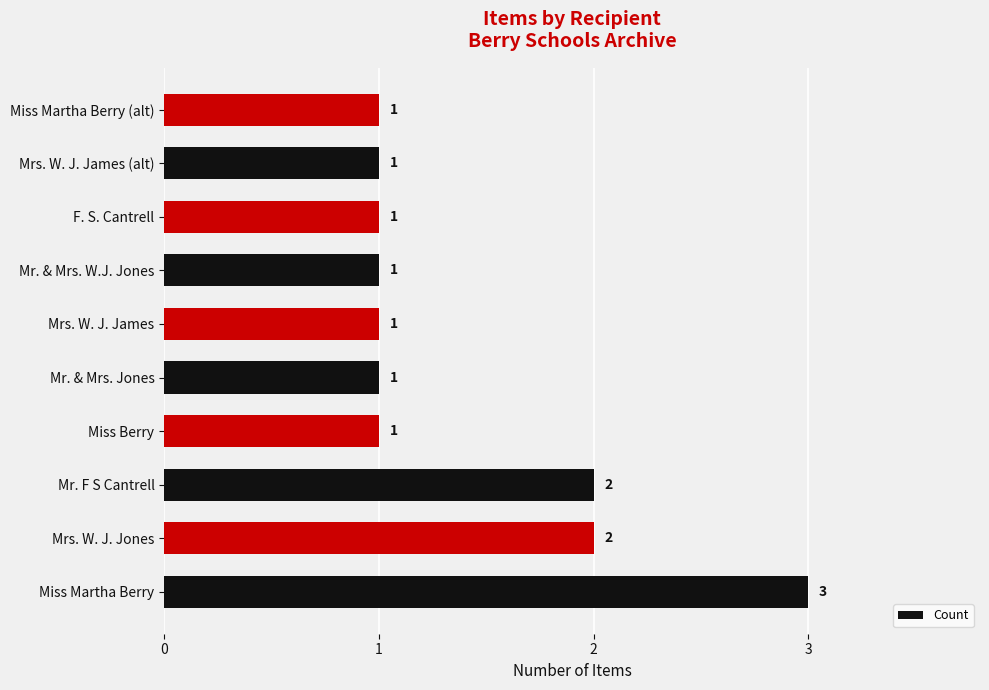

Is it true that the value at Mrs. W. J. Jones is 3?

False